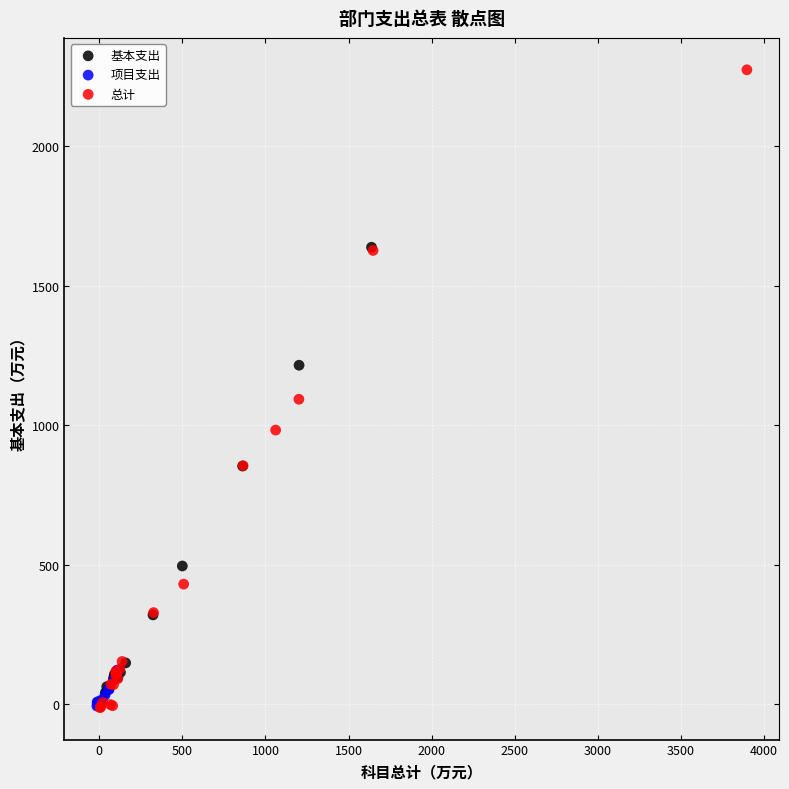

Which series has the largest Y range (max minus min)?

总计